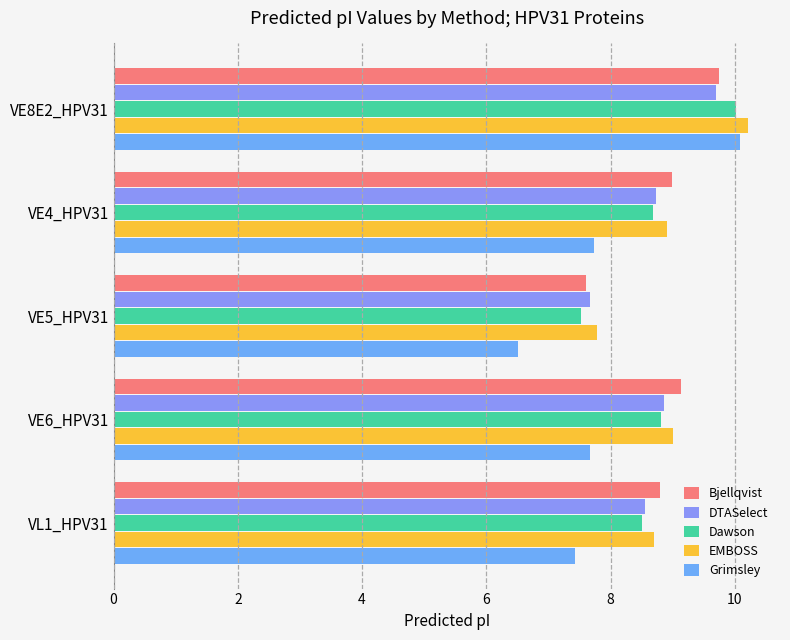

What is the sum of all Dawson values?

43.6